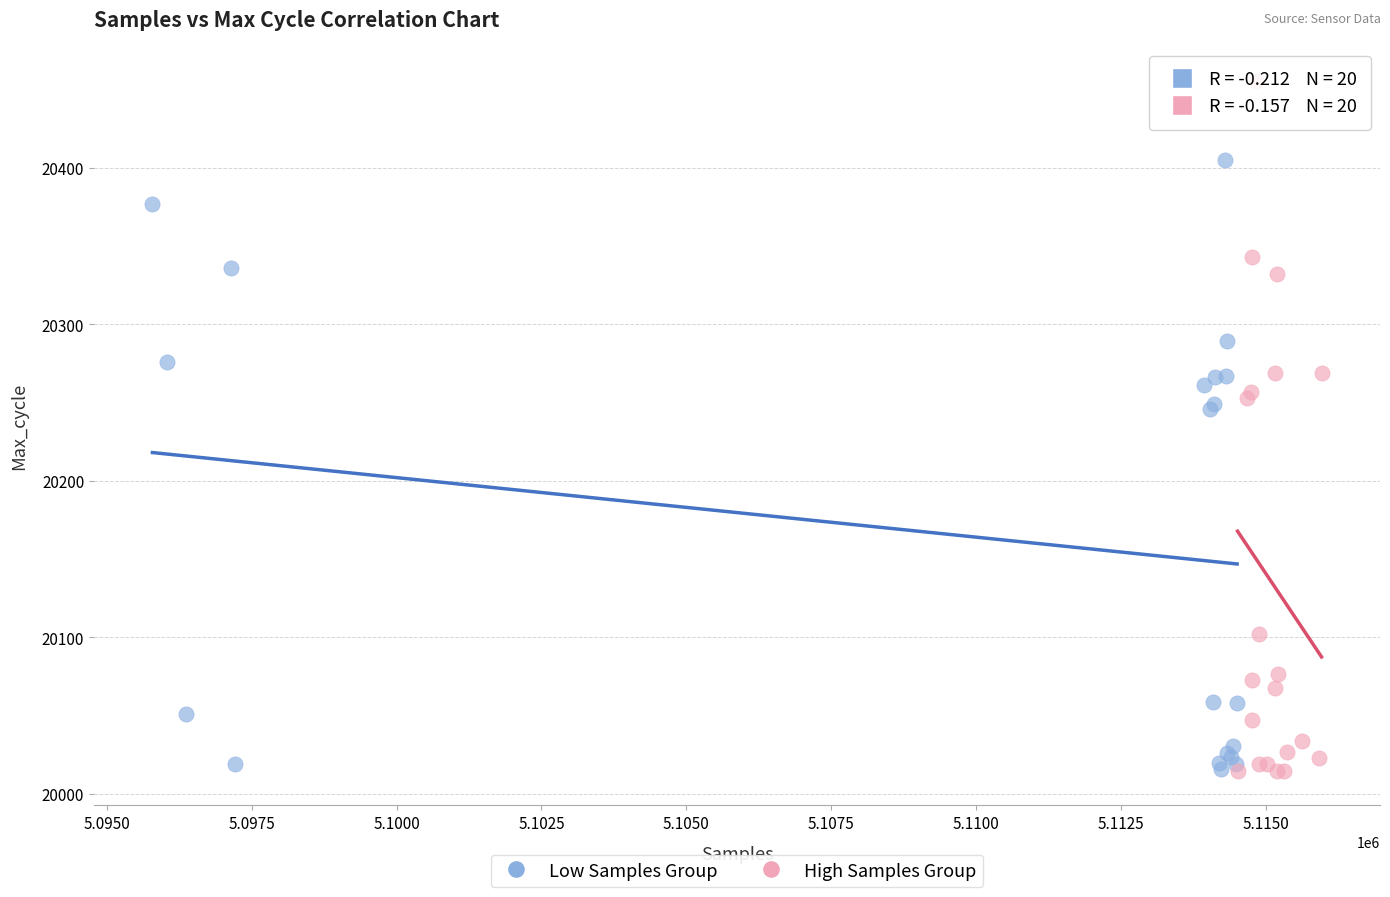

Which series contains the highest Y value?

High Samples Group